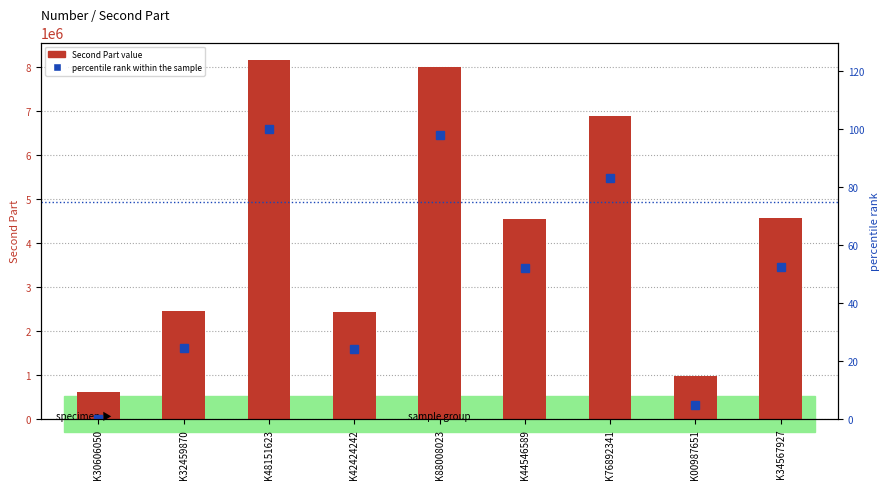

What are all the series names shown in the legend?

Second Part value, percentile rank within the sample